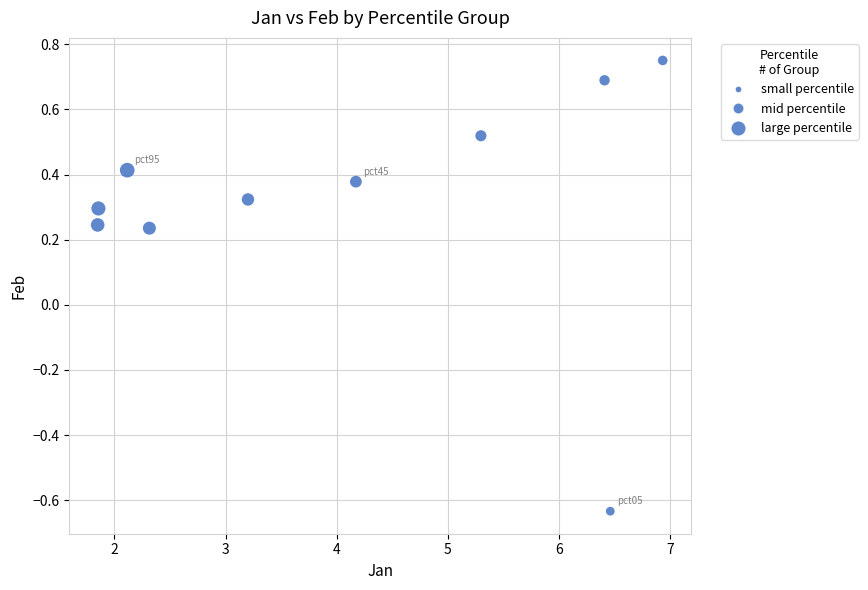

What is the average X value?

4.1